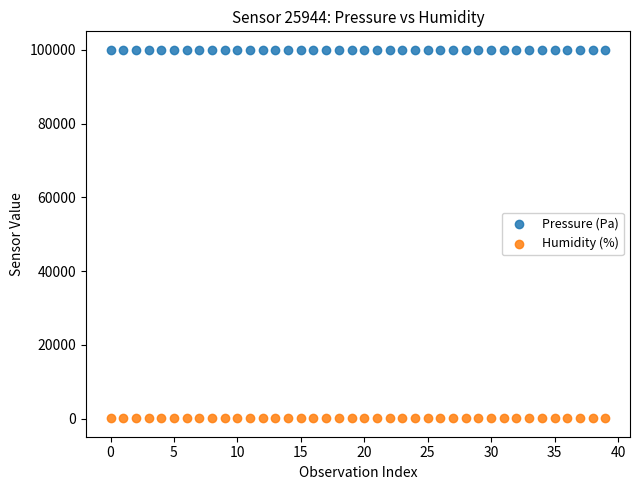

Which series has the widest spread of Y values?

Pressure (Pa)